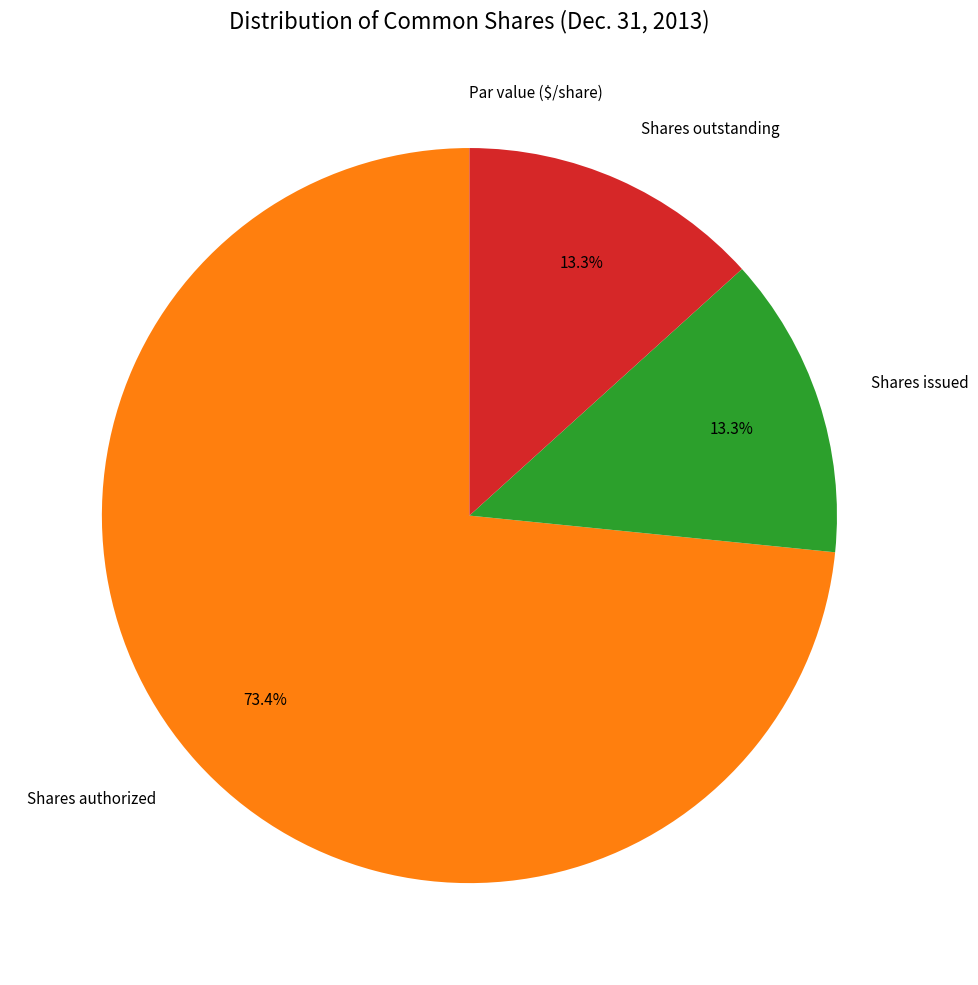

Is there any slice that represents more than half of the pie?

Yes